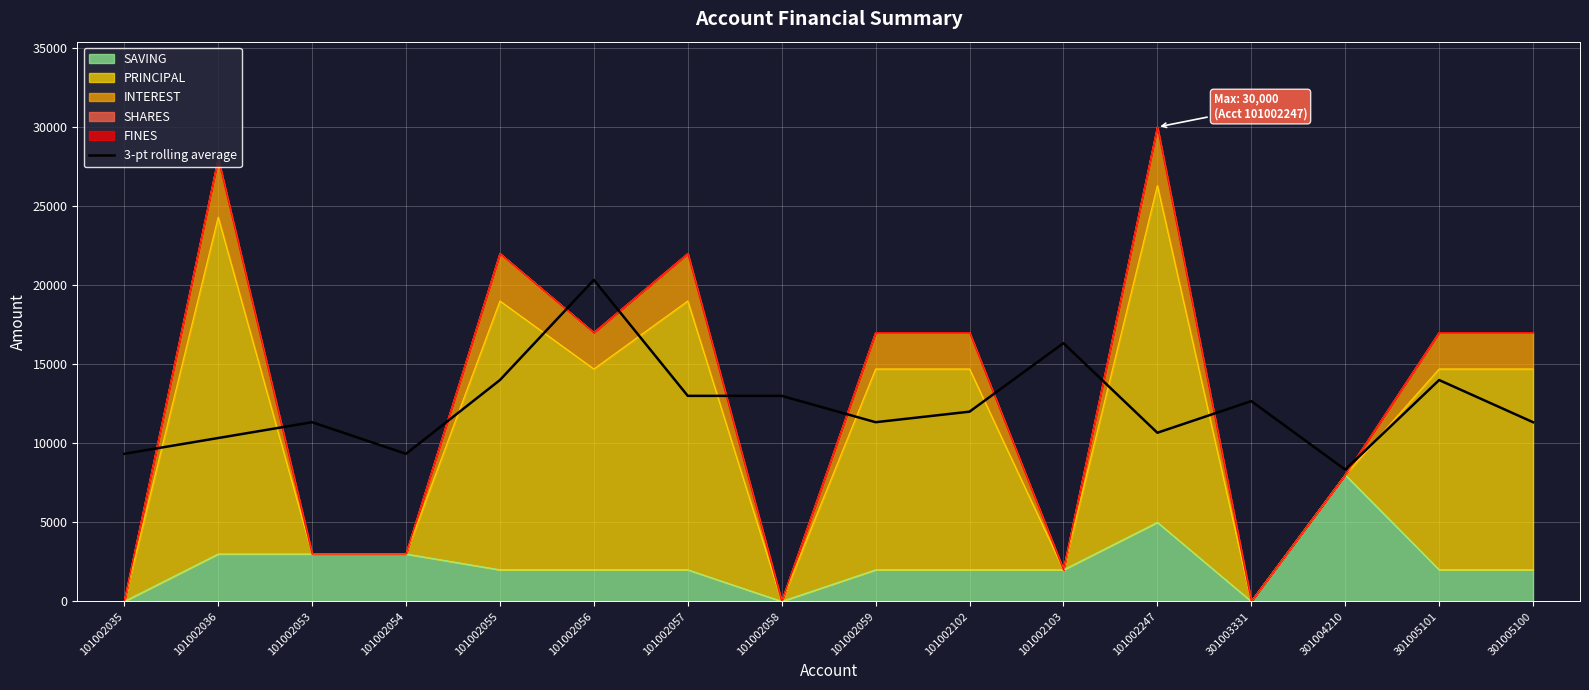

What is the change in value from 101002056 to 101002102?

-8333.3